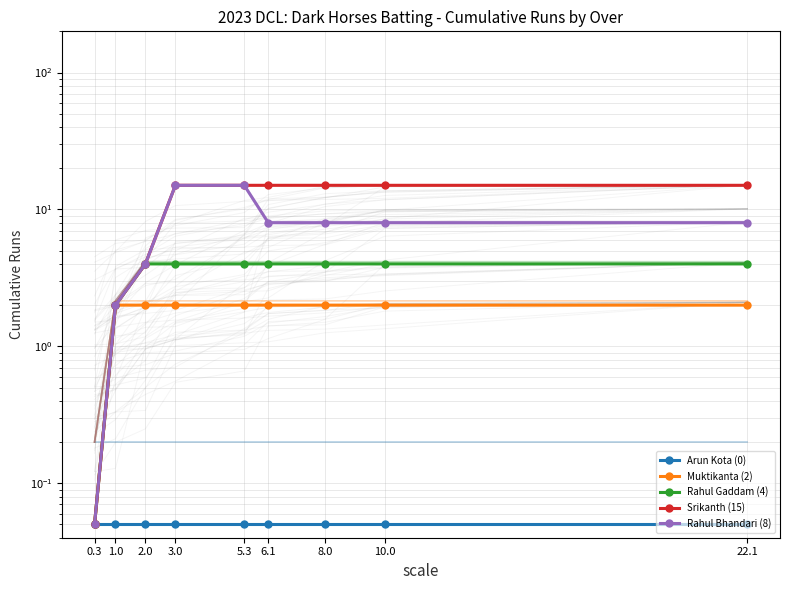

Reading left to right, extract all data points from this chart.

Arun Kota (0): 0.3=0.1	1.0=0.1	2.0=0.1	3.0=0.1	5.3=0.1	6.1=0.1	8.0=0.1	10.0=0.1	22.1=0.1
Muktikanta (2): 0.3=0.1	1.0=2.0	2.0=2.0	3.0=2.0	5.3=2.0	6.1=2.0	8.0=2.0	10.0=2.0	22.1=2.0
Rahul Gaddam (4): 0.3=0.1	1.0=2.0	2.0=4.0	3.0=4.0	5.3=4.0	6.1=4.0	8.0=4.0	10.0=4.0	22.1=4.0
Srikanth (15): 0.3=0.1	1.0=2.0	2.0=4.0	3.0=15.0	5.3=15.0	6.1=15.0	8.0=15.0	10.0=15.0	22.1=15.0
Rahul Bhandari (8): 0.3=0.1	1.0=2.0	2.0=4.0	3.0=15.0	5.3=15.0	6.1=8.0	8.0=8.0	10.0=8.0	22.1=8.0